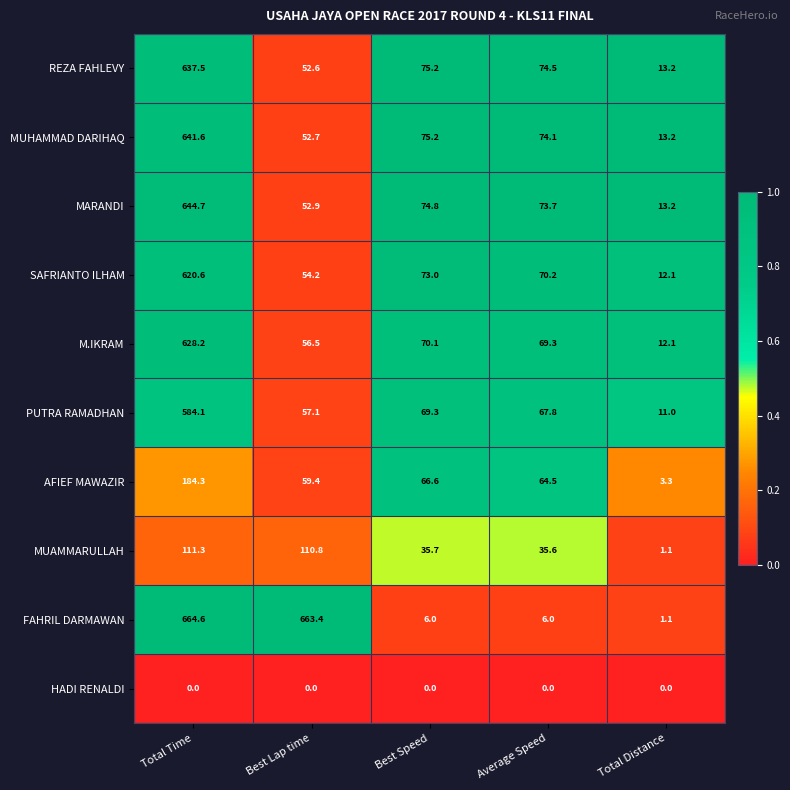

Which category has the highest value in the AFIEF MAWAZIR series?

Total Time